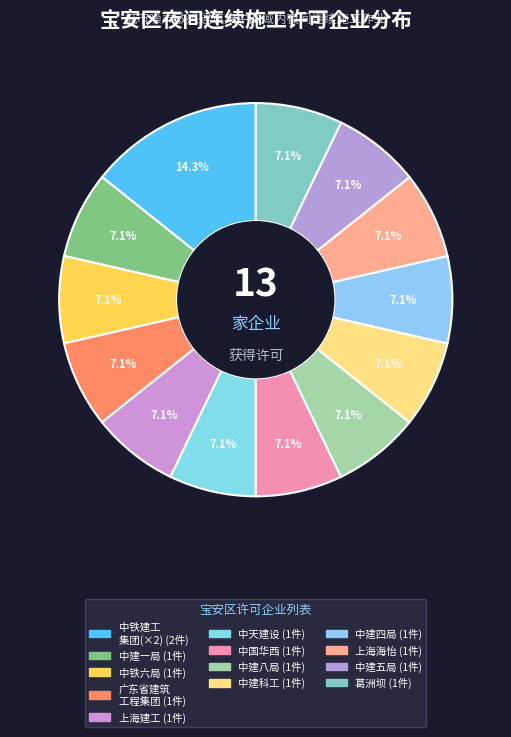

Which category has the smallest portion of the pie?

中建一局集团深圳建设有限公司